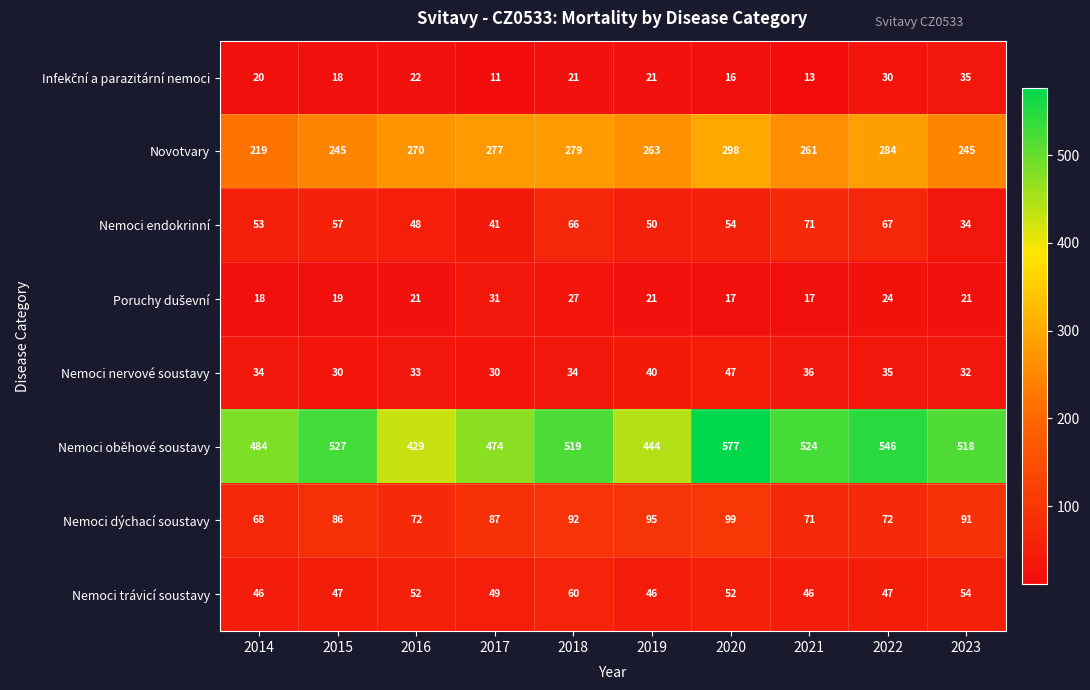

Rank the categories by Nemoci endokrinní value from highest to lowest.

2021, 2022, 2018, 2015, 2020, 2014, 2019, 2016, 2017, 2023